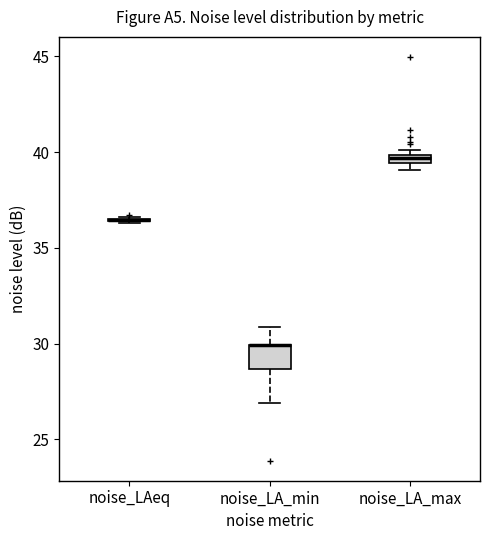

Which box is the tallest, from its lower edge to its upper edge?

noise_LA_min